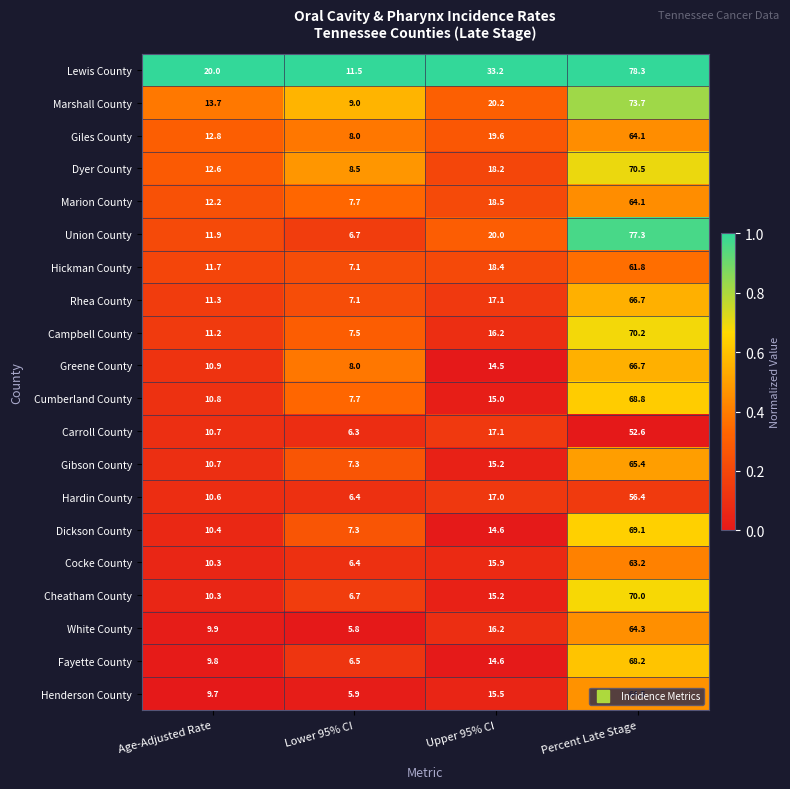

Where is Greene County nearest to the value 37?

Upper 95% CI